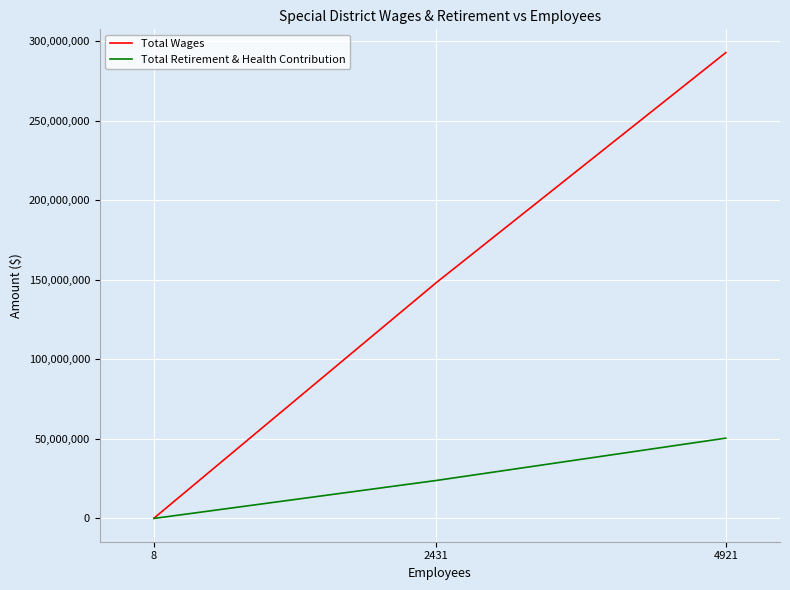

List the labels in order of Total Retirement & Health Contribution value, smallest first.

8, 2431, 4921